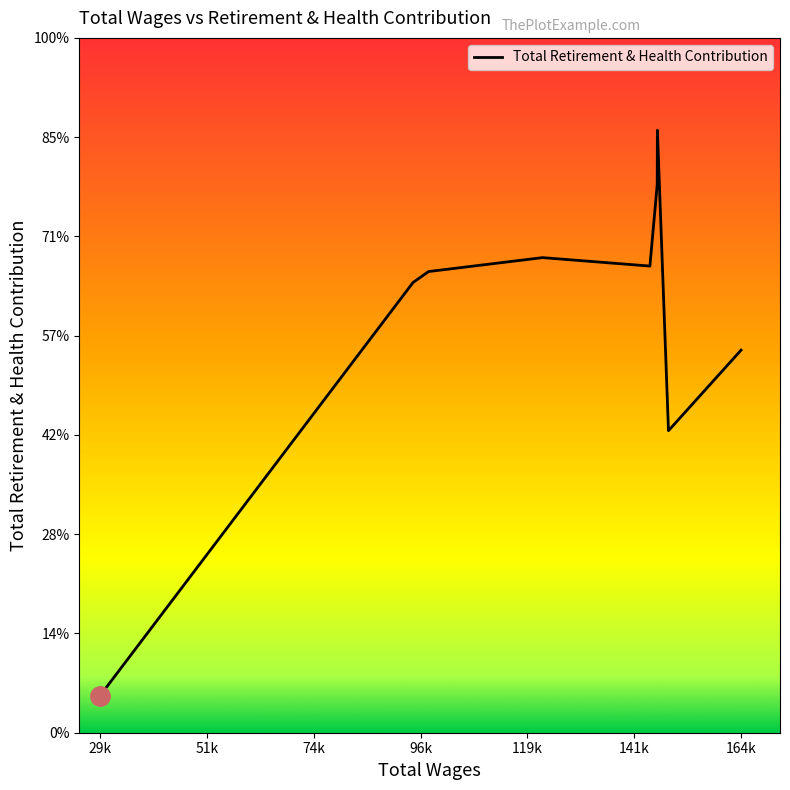

Does the chart have visible grid lines?

No